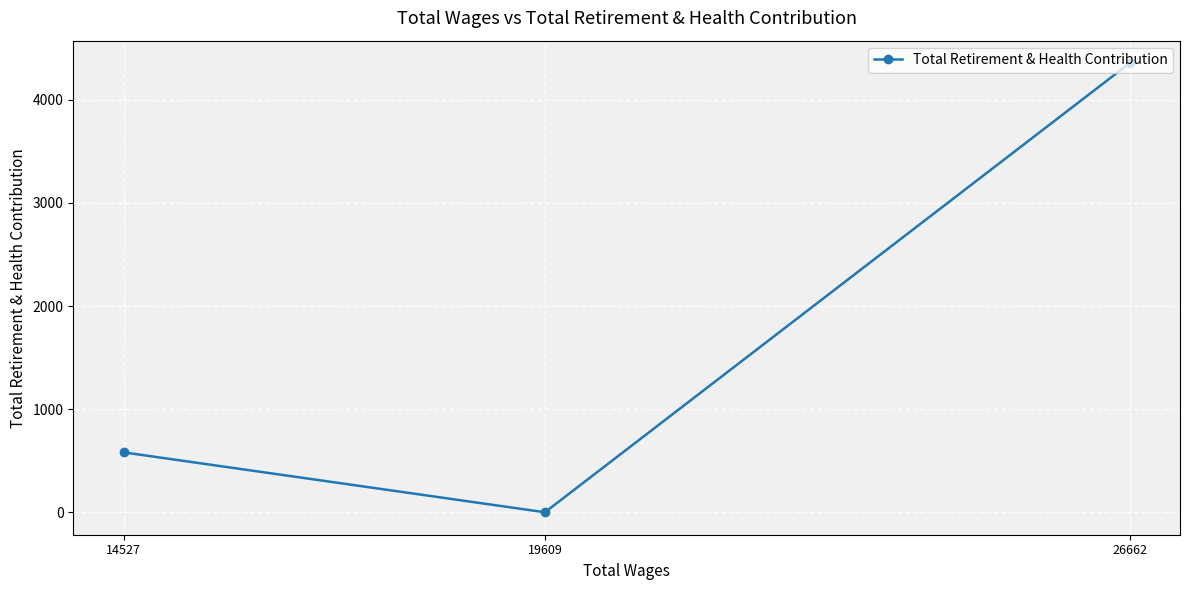

True or false: the data shows 4356 at 26662.

True